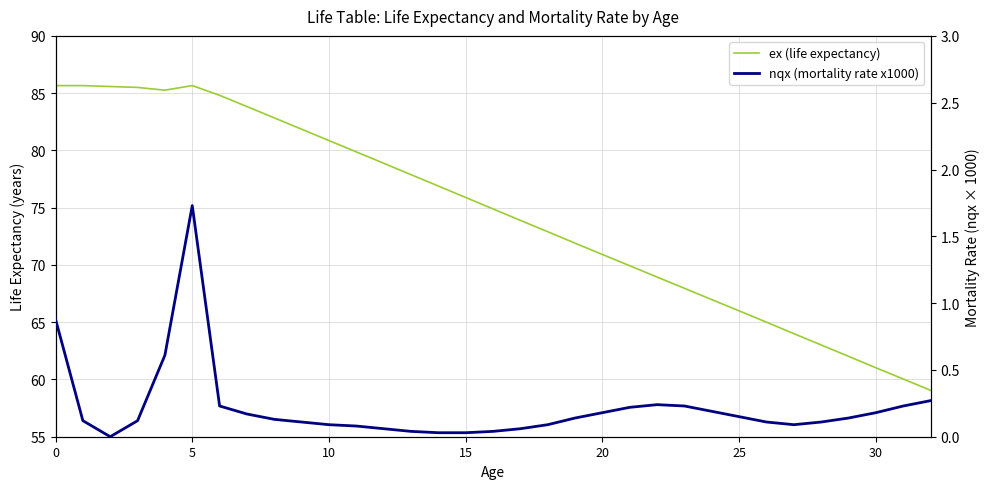

What is the sum of all ex (life expectancy) values?

2455.3